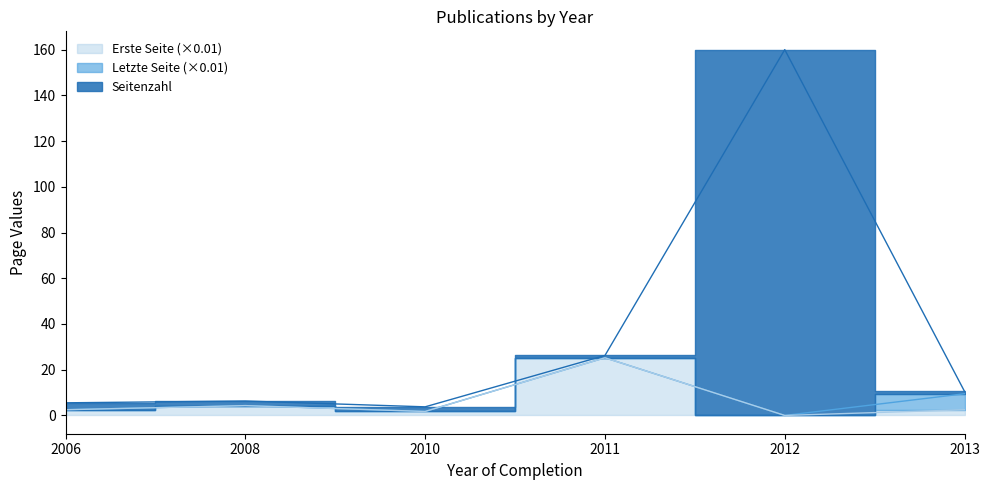

At which label does Seitenzahl first exceed 10?

2011